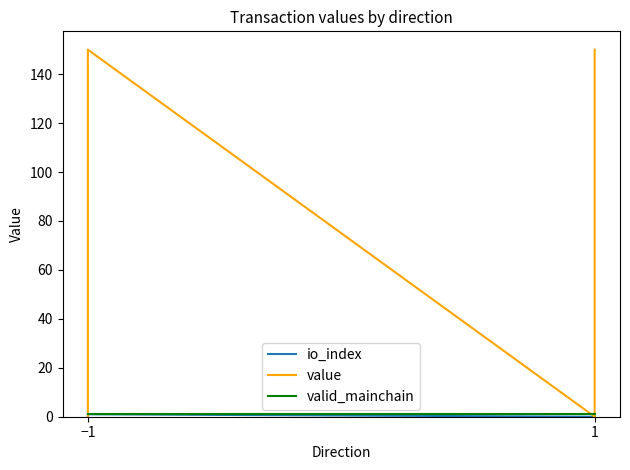

Which category has the highest value across all series?

−1